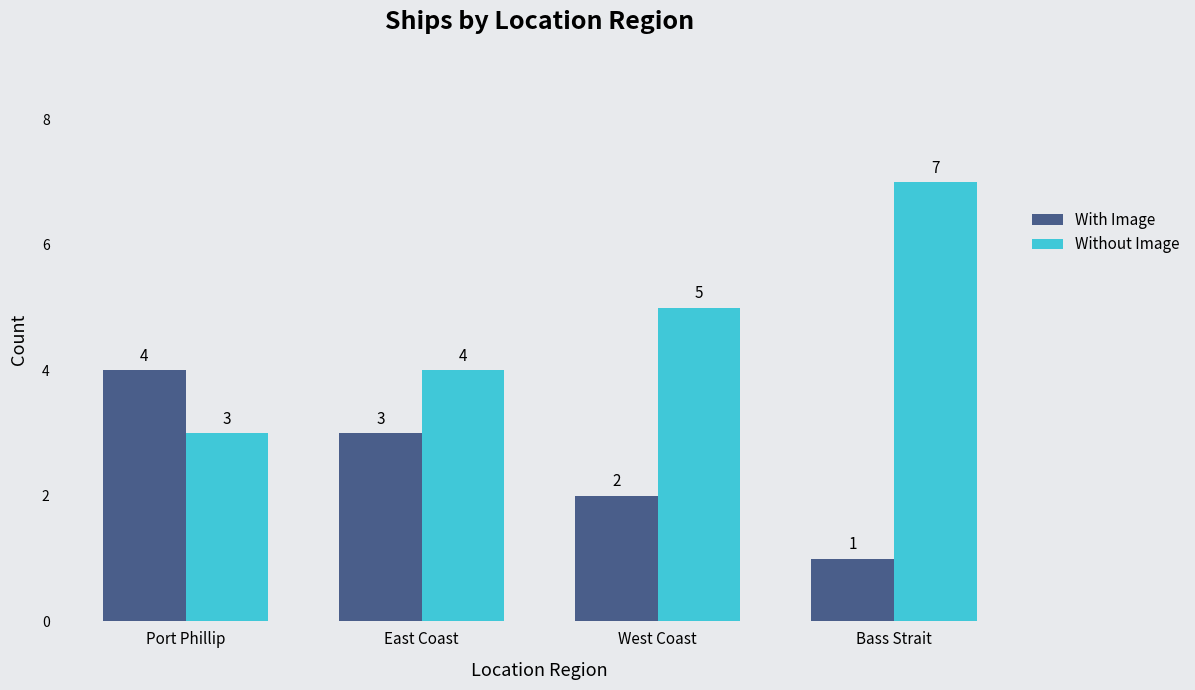

Is it true that Without Image equals 4 at Port Phillip?

False